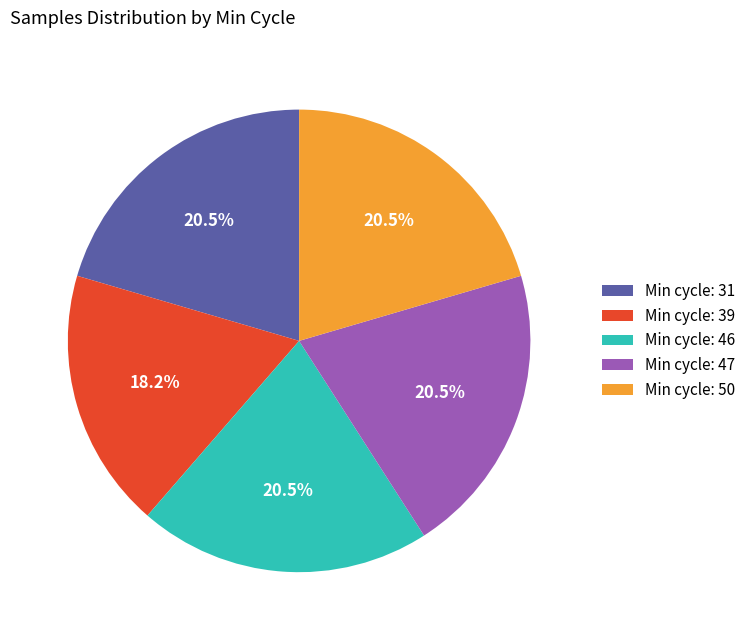

What portion of the pie excludes Min cycle: 50?

79.5%